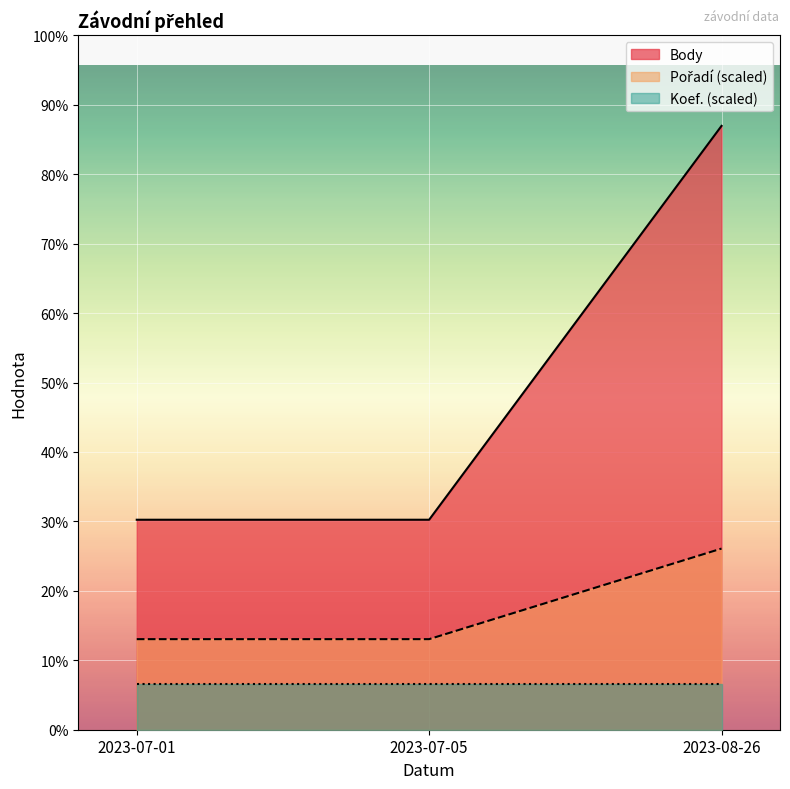

At how many categories does at least one series exceed 641?

1